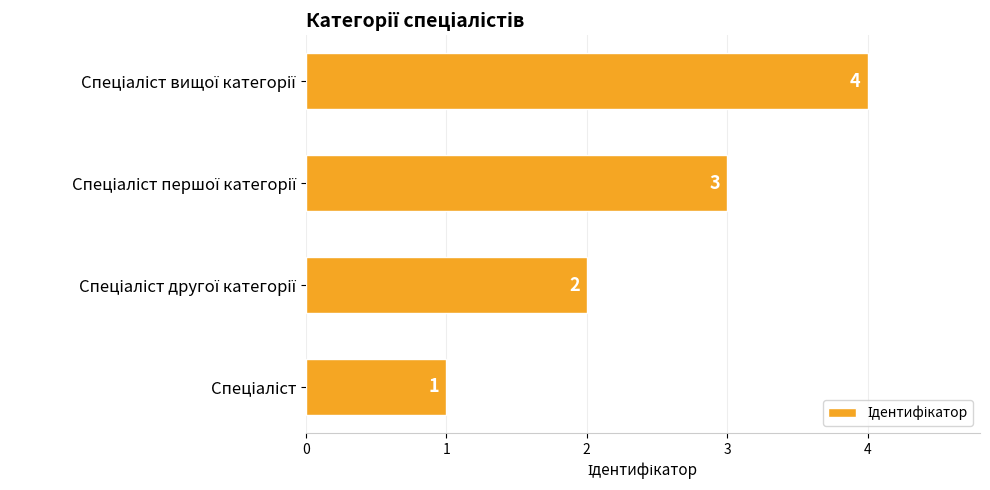

Count the values in the range 2 to 4.

3